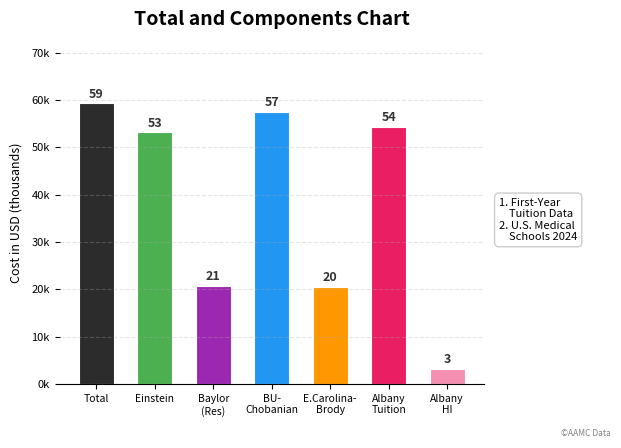

Are the bars horizontal?

No